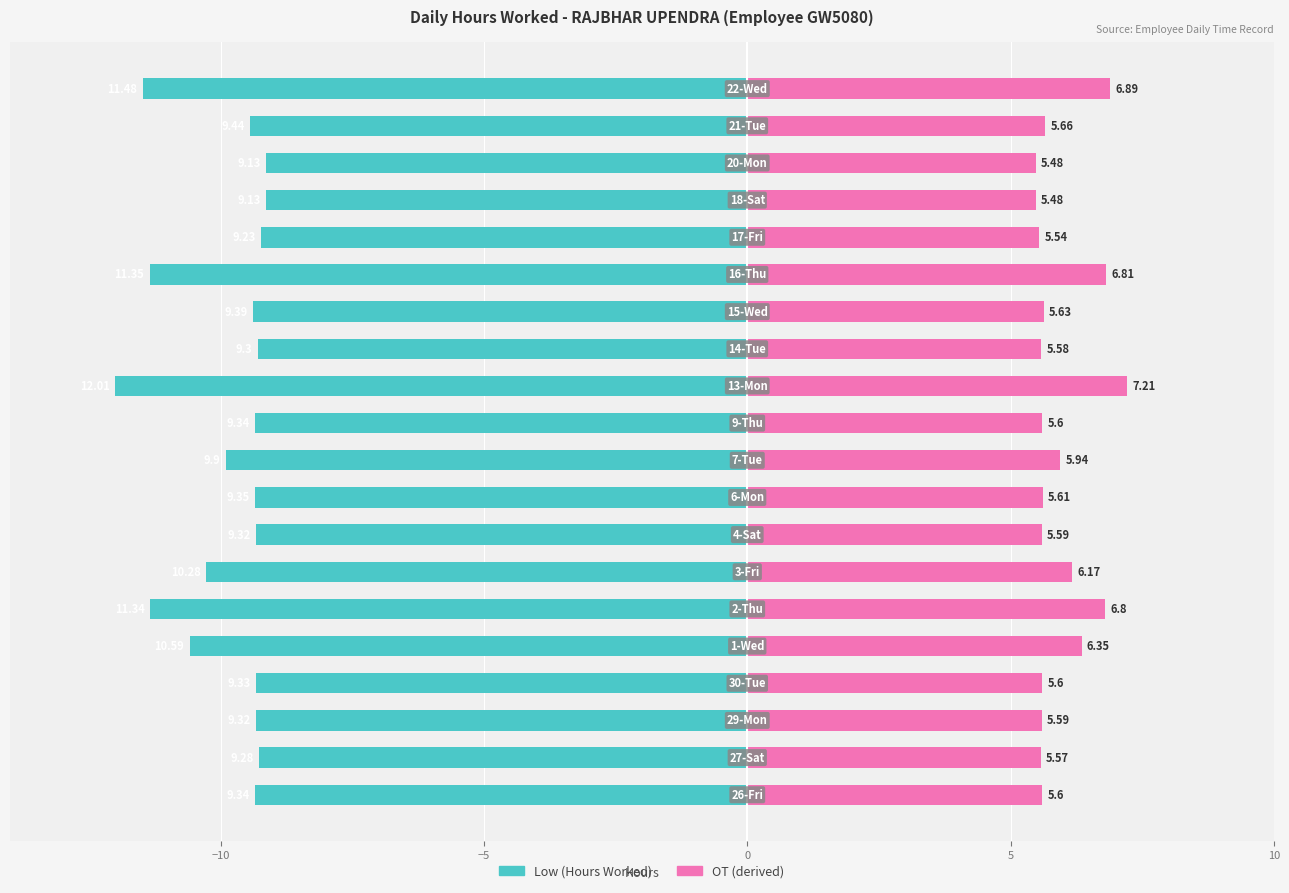

What is the difference between the second highest and minimum values in the Low (Hours Worked) series?

2.9